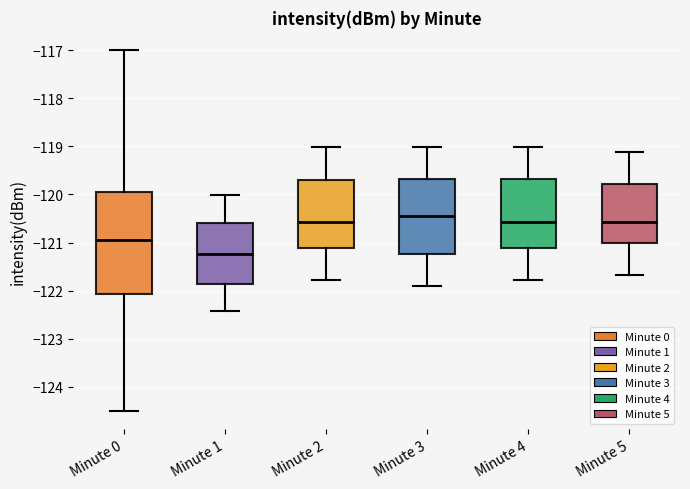

Comparing the boxes themselves (not the whiskers), which one is the tallest?

Minute 0